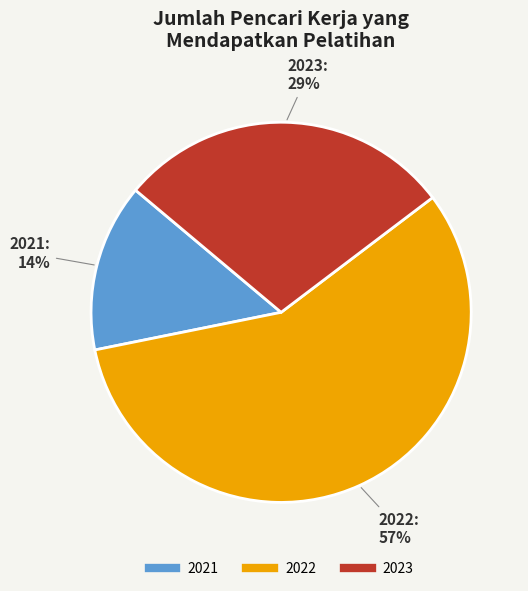

True or false: 2021 accounts for 14% of the total.

True